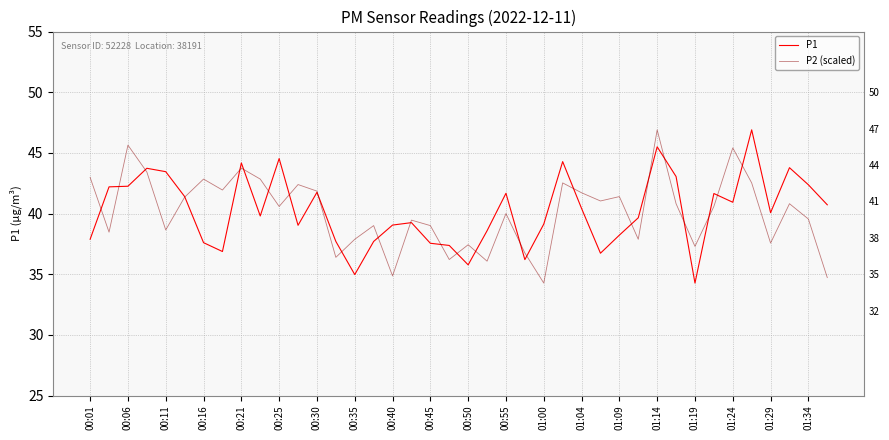

Is this an area chart (filled region under the line)?

No